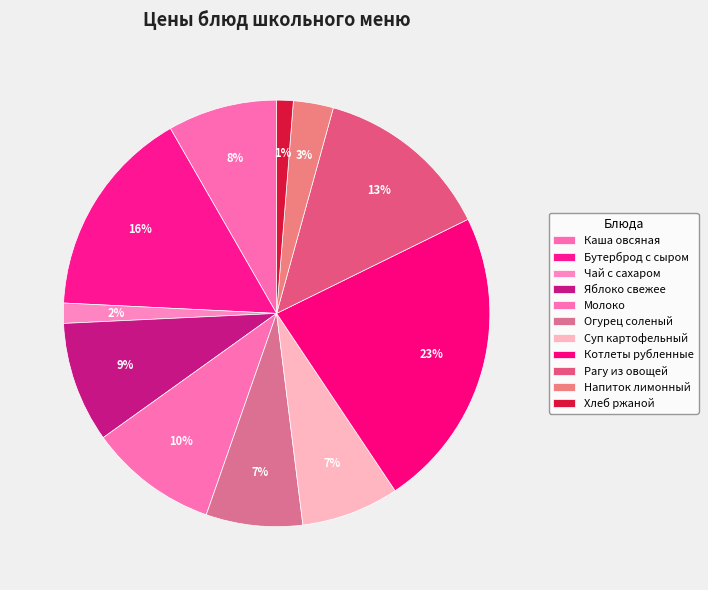

Does Каша овсяная account for over 50% of the chart?

No